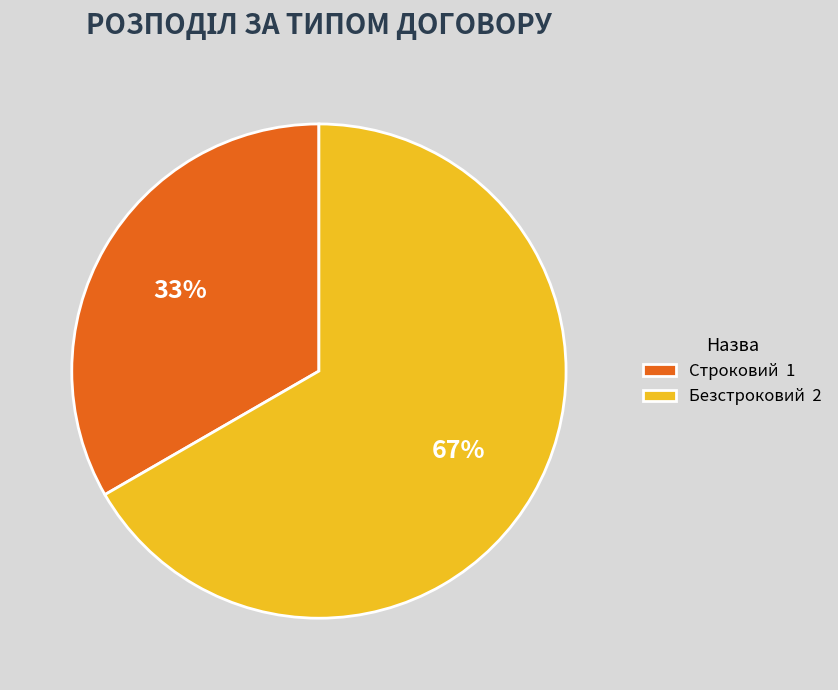

What is the largest slice in the pie chart?

Безстроковий